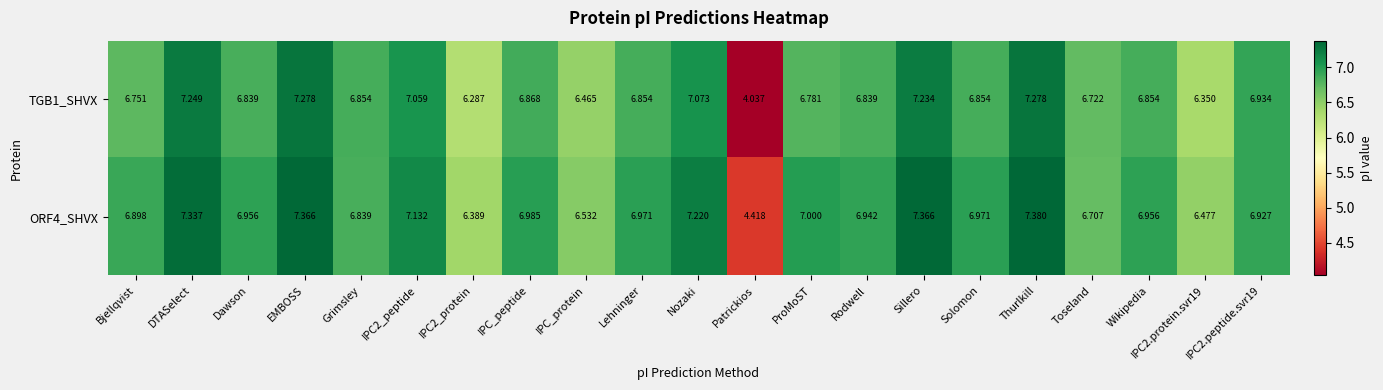

List the series in order of their peak value, lowest first.

TGB1_SHVX, ORF4_SHVX